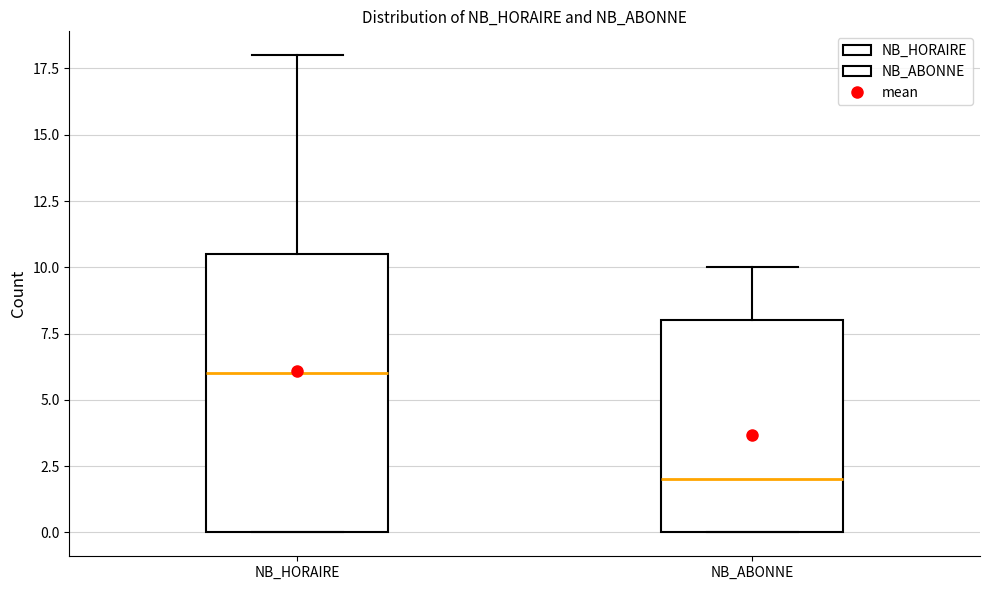

Reading left to right, read every box against the y-axis: the position of its median line, the range the box covers, and the ends of its whiskers. The values are not printed on the chart, so give them approximately, as read against the axis.

NB_HORAIRE: median 6.0, box 0.0 to 10.5, whiskers 0.0 to 18.0
NB_ABONNE: median 2.0, box 0.0 to 8.0, whiskers 0.0 to 10.0